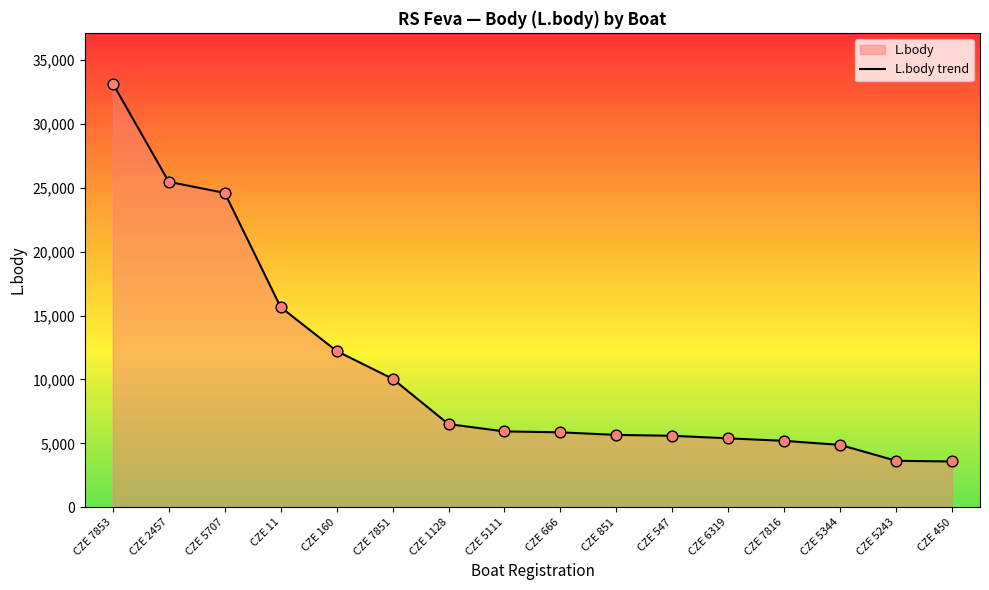

What is the change in value from CZE 7851 to CZE 1128?

-3552